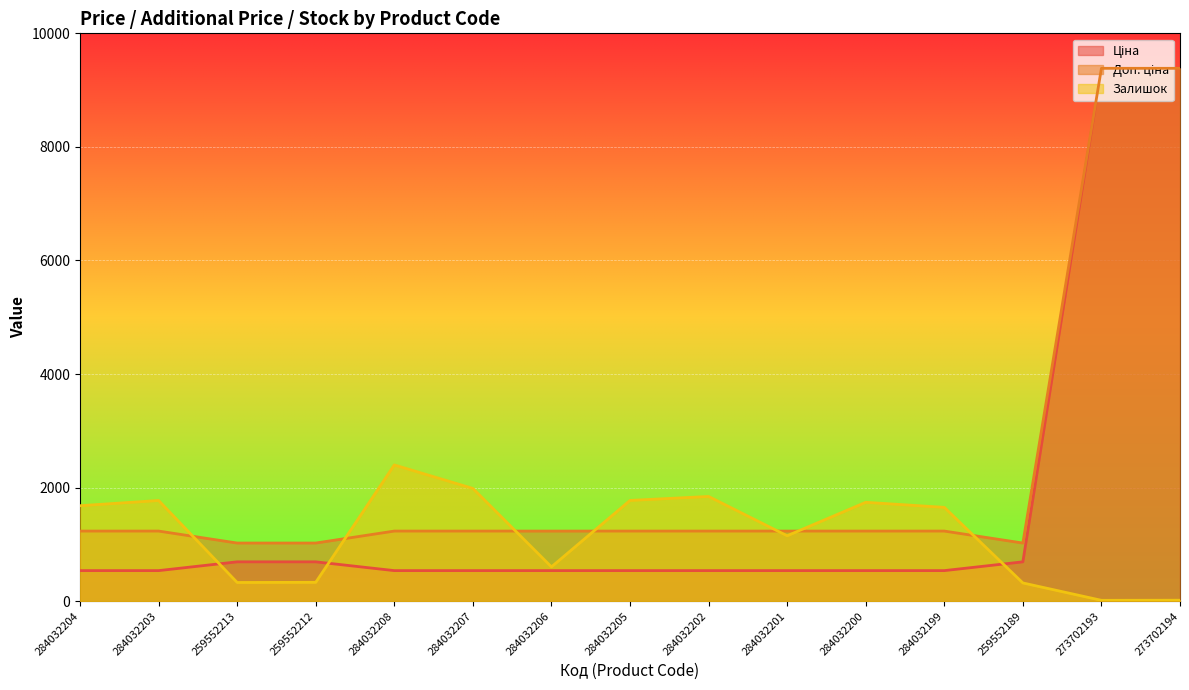

Does the chart display data point markers on the line(s)?

No